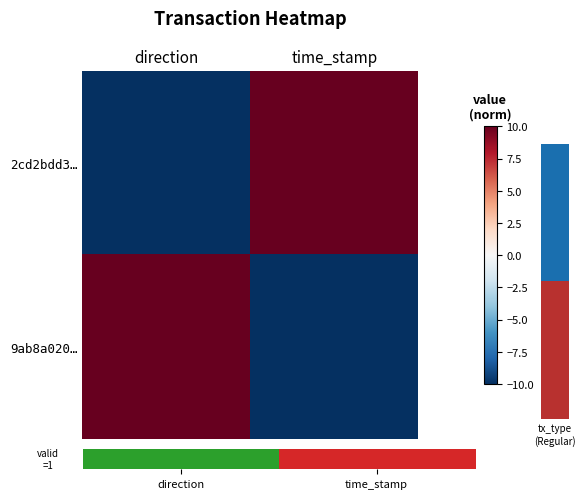

Which series changed the most between direction and time_stamp?

9ab8a020…